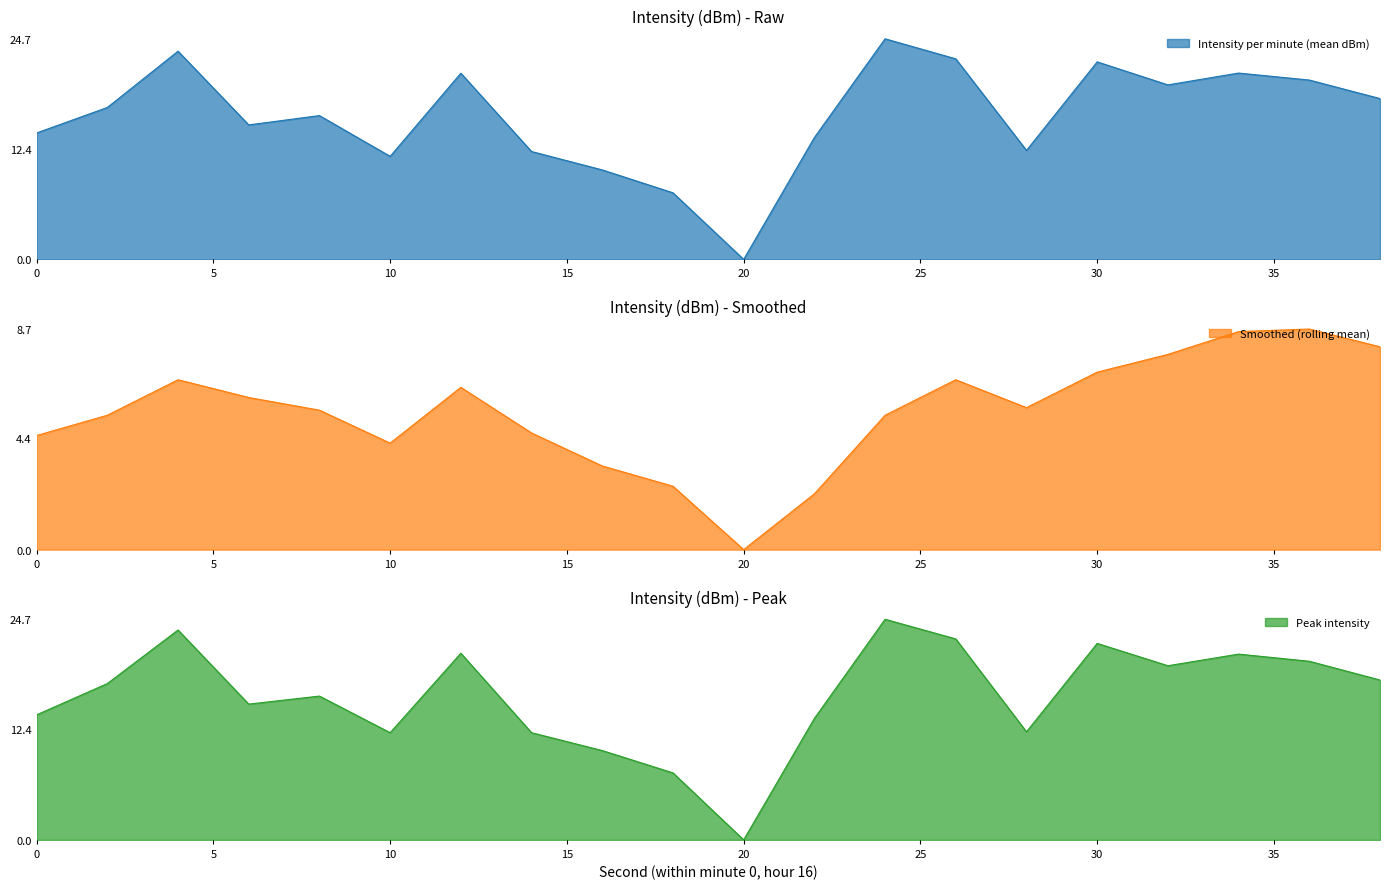

What is the value of the Smoothed (rolling mean) point at the 6th from the left?

4.2